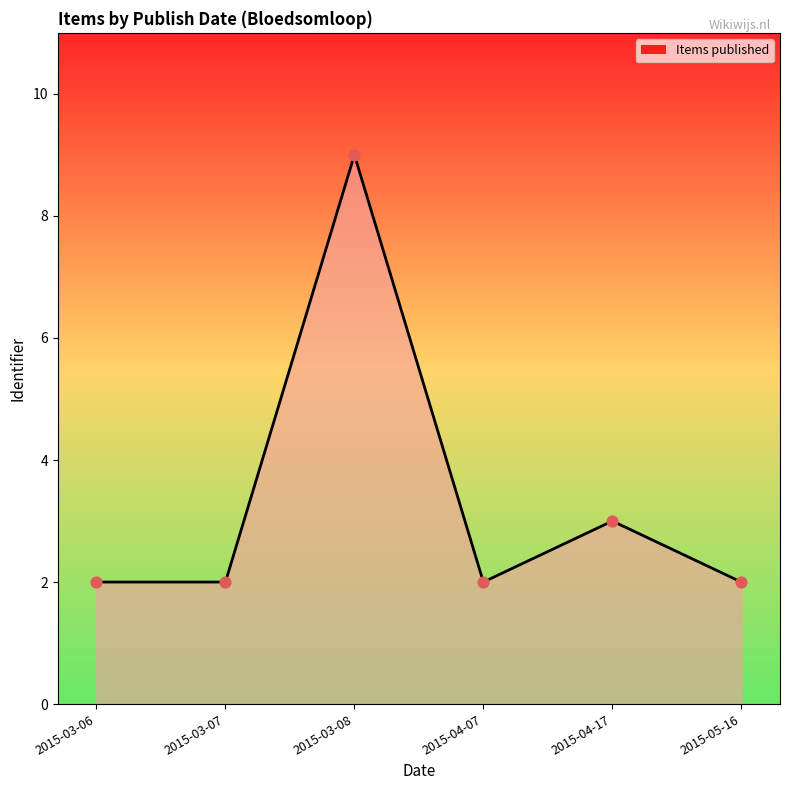

Approximately how many times larger is the value at 2015-05-16 compared to 2015-04-17?

0.7